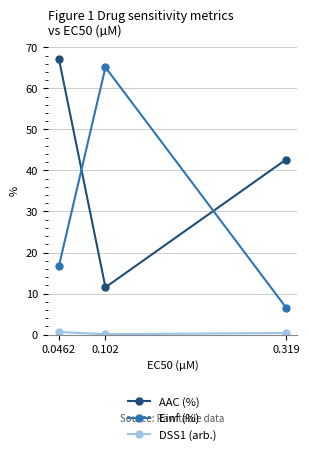

What is the sum of all AAC (%) values?

121.3